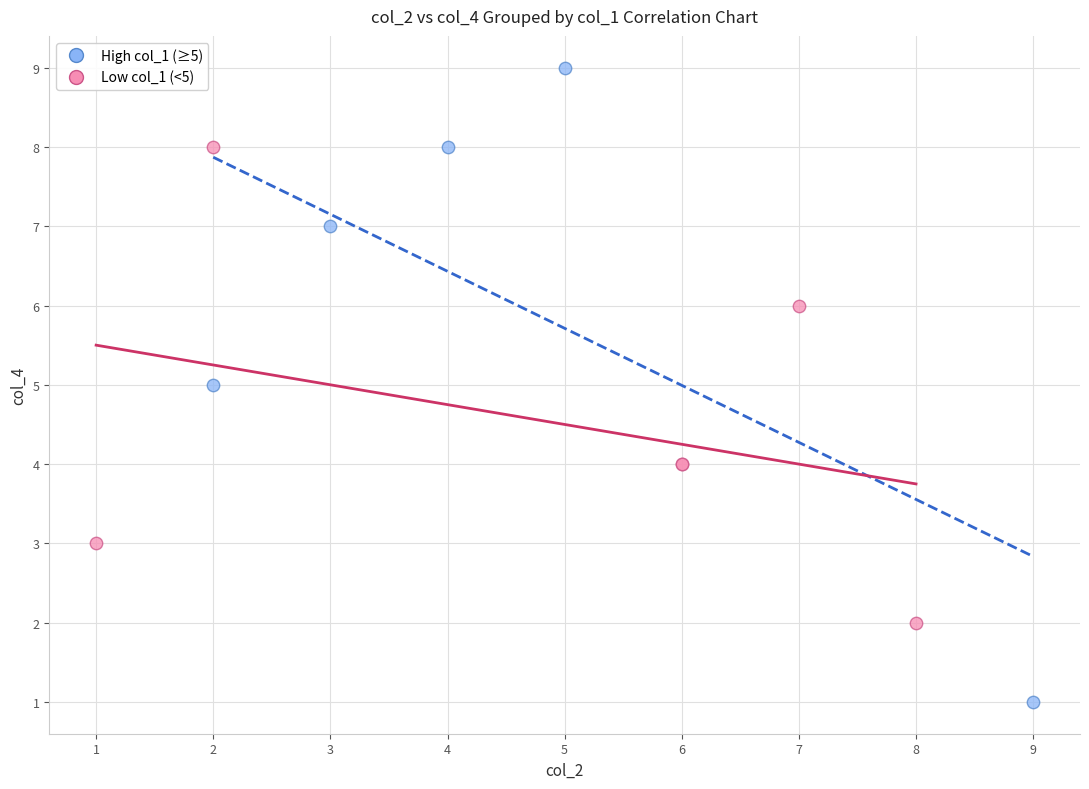

Which series has the widest spread of Y values?

High col_1 (≥5)